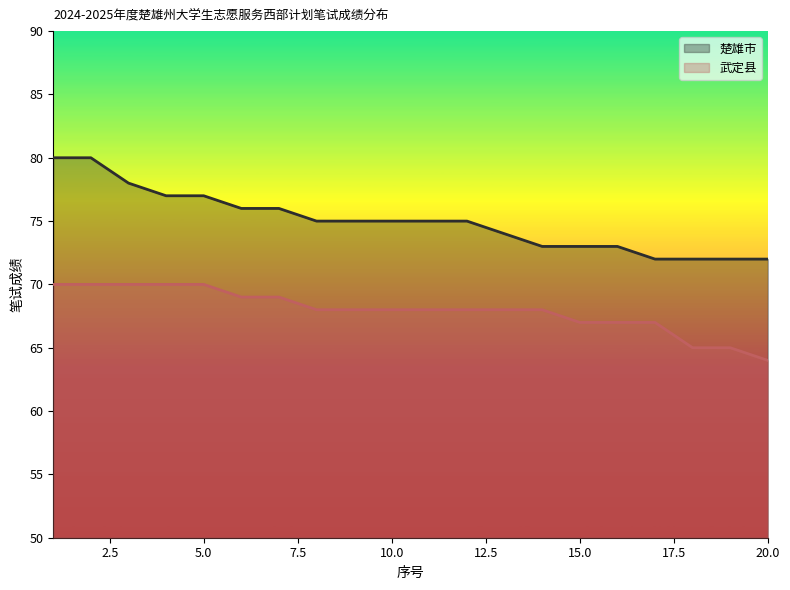

What is the difference between the highest and lowest values at 3?

8